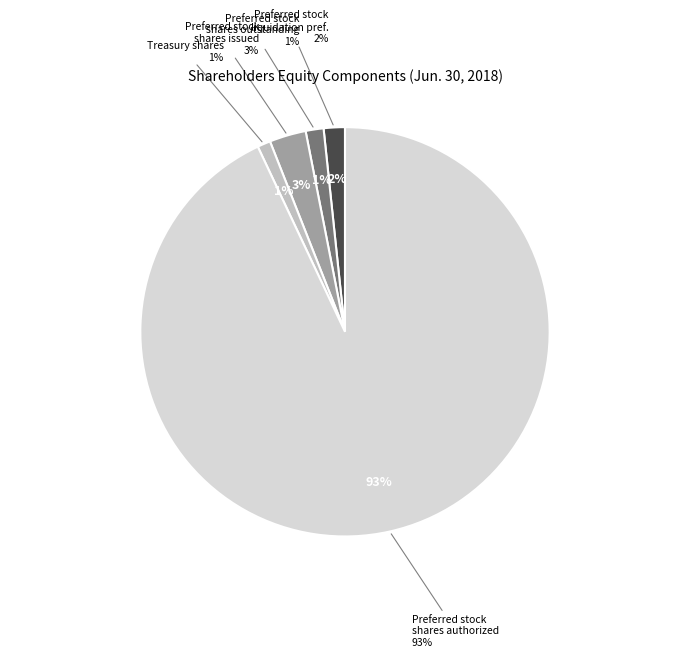

Is there any slice that represents more than half of the pie?

Yes